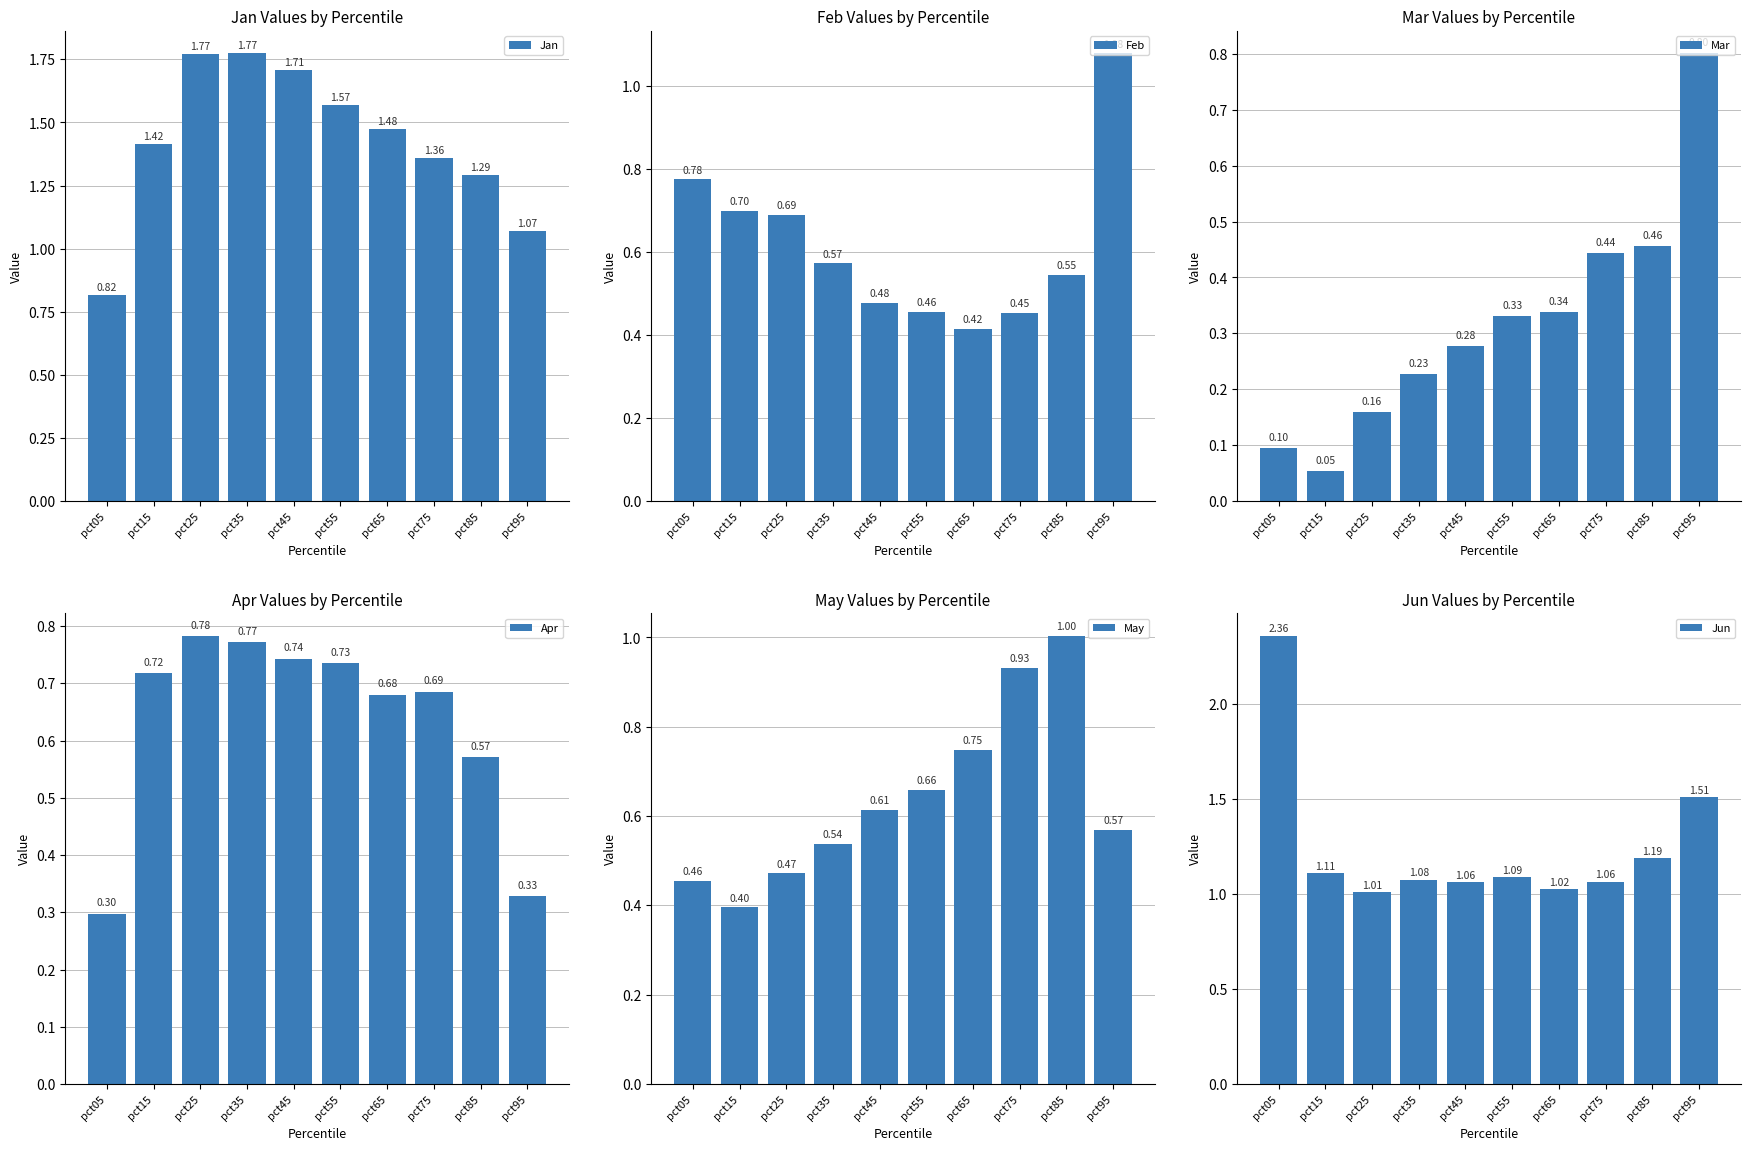

What is the difference between the Apr values at pct15 and pct85?

0.1